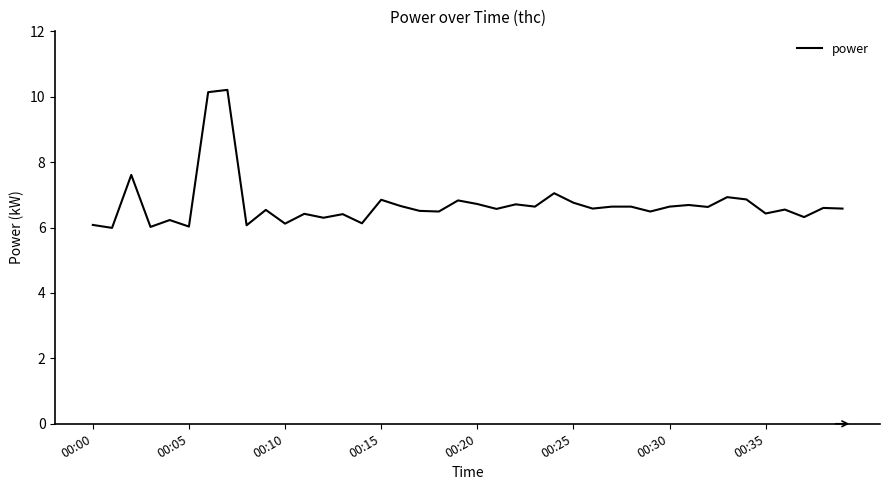

What is the maximum value shown in the chart?

10.2